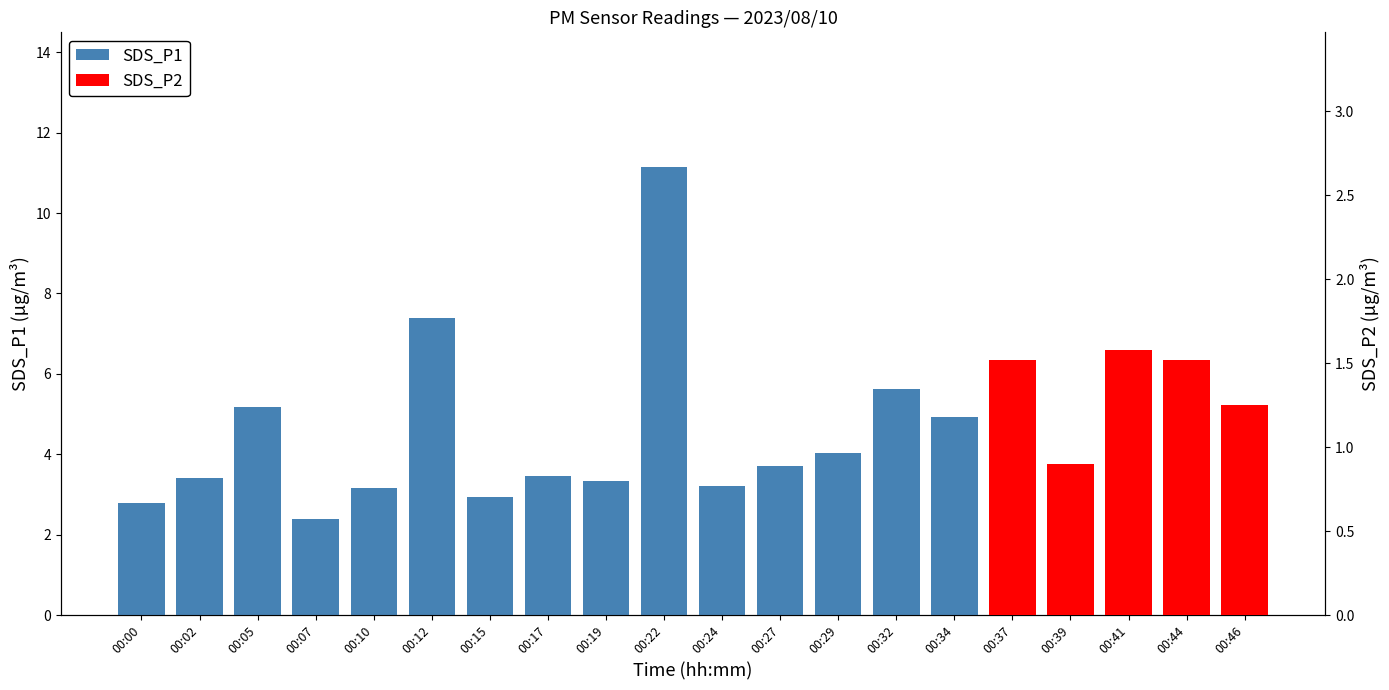

What is the value of the 5th bar from the left?

3.1